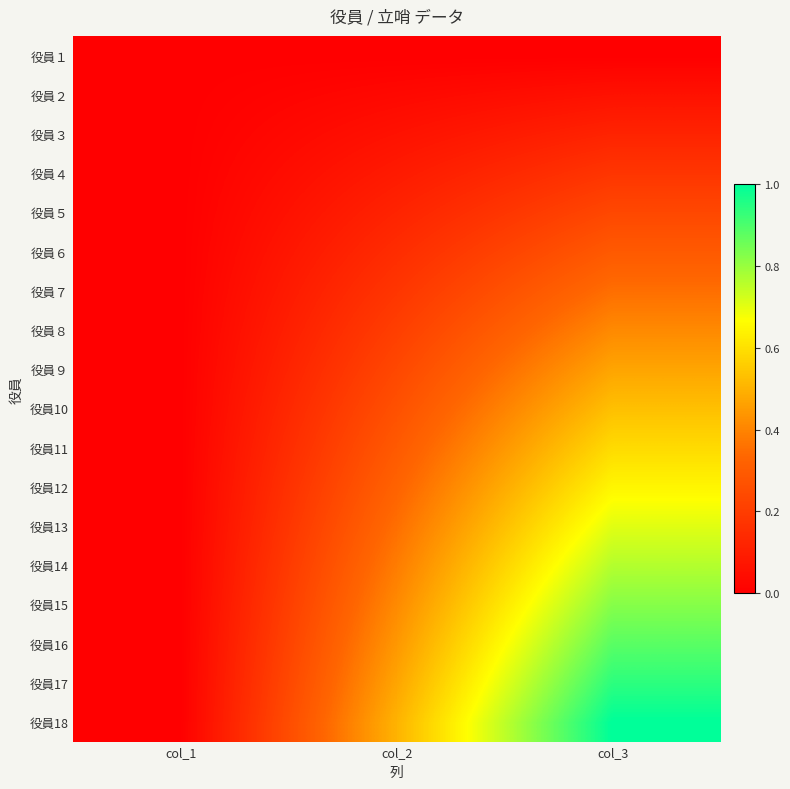

Reading left to right, what are all the values shown in this chart?

役員１: col_1=0.0	col_2=0.0	col_3=0.0
役員２: col_1=0.0	col_2=0.0	col_3=0.1
役員３: col_1=0.0	col_2=0.1	col_3=0.1
役員４: col_1=0.0	col_2=0.1	col_3=0.2
役員５: col_1=0.0	col_2=0.1	col_3=0.2
役員６: col_1=0.0	col_2=0.1	col_3=0.3
役員７: col_1=0.0	col_2=0.2	col_3=0.4
役員８: col_1=0.0	col_2=0.2	col_3=0.4
役員９: col_1=0.0	col_2=0.2	col_3=0.5
役員10: col_1=0.0	col_2=0.3	col_3=0.5
役員11: col_1=0.0	col_2=0.3	col_3=0.6
役員12: col_1=0.0	col_2=0.3	col_3=0.6
役員13: col_1=0.0	col_2=0.4	col_3=0.7
役員14: col_1=0.0	col_2=0.4	col_3=0.8
役員15: col_1=0.0	col_2=0.4	col_3=0.8
役員16: col_1=0.0	col_2=0.4	col_3=0.9
役員17: col_1=0.0	col_2=0.5	col_3=0.9
役員18: col_1=0.0	col_2=0.5	col_3=1.0